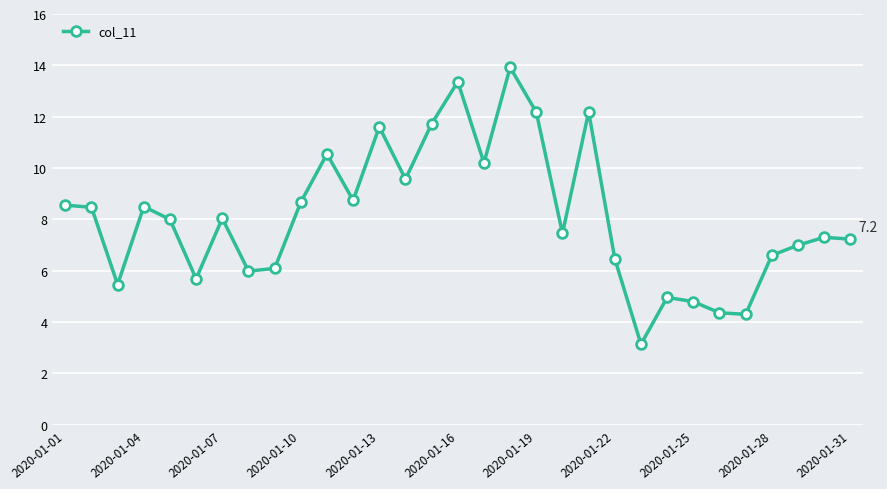

What is the value of the 2nd point from the left?

8.5